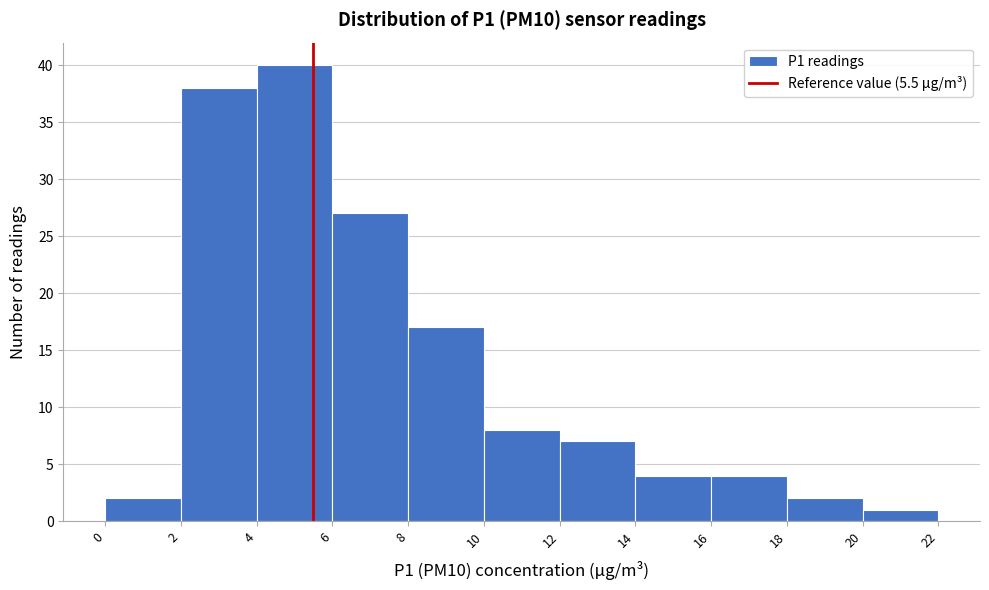

How tall is the bar that spans 6 to 8 on the x-axis? The values are not printed on the chart, so give them approximately, as read against the axis.

27